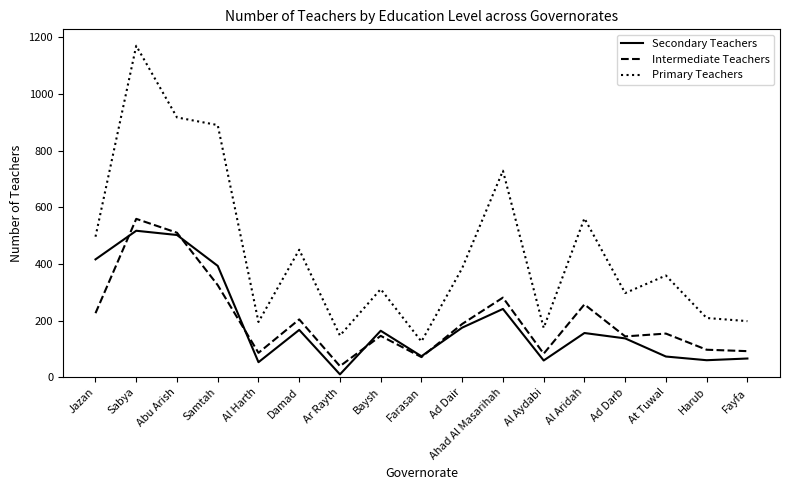

The value of Intermediate Teachers at At Tuwal is 71. True or false?

False